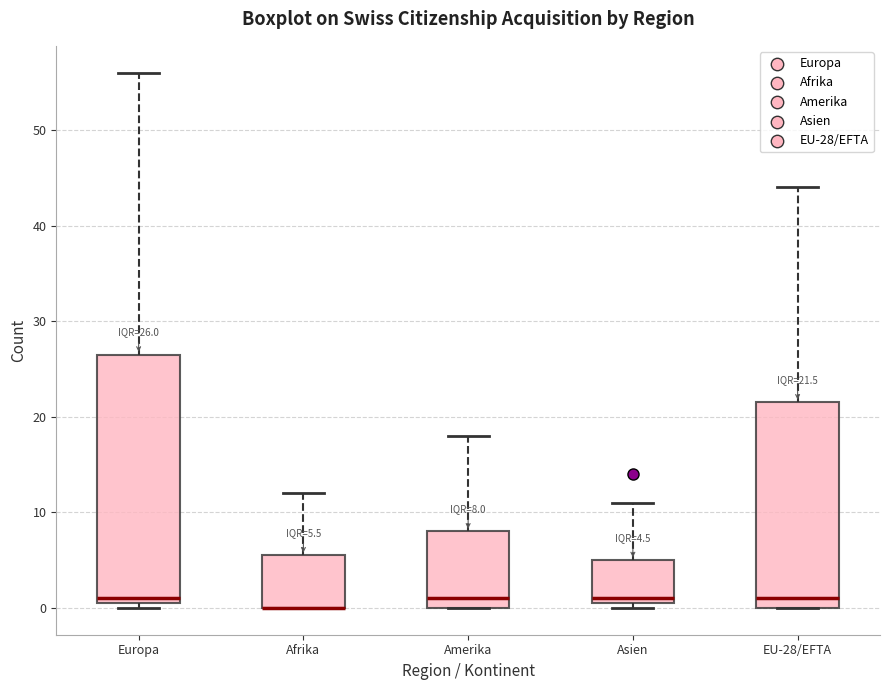

Which box is the tallest, from its lower edge to its upper edge?

Europa